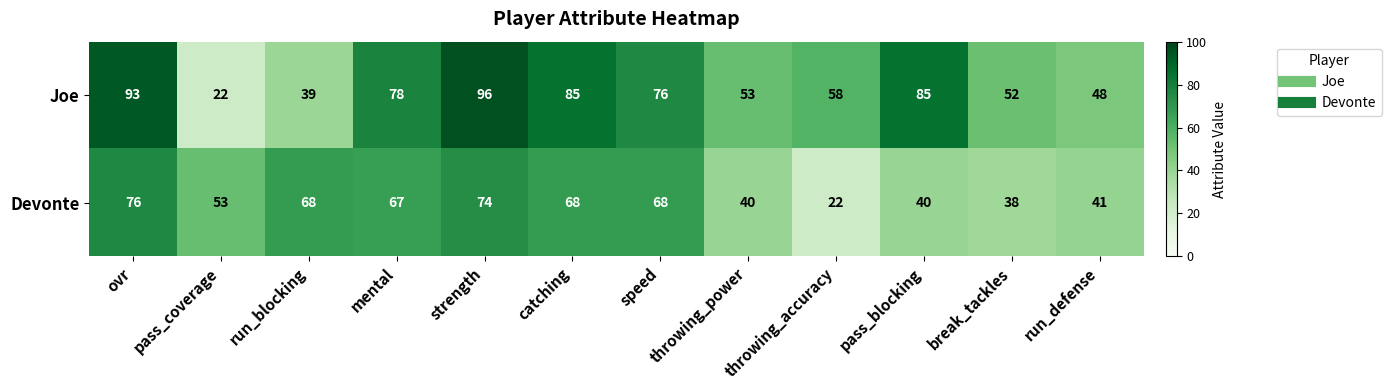

What is the spread (max minus min) of values at throwing_accuracy?

36